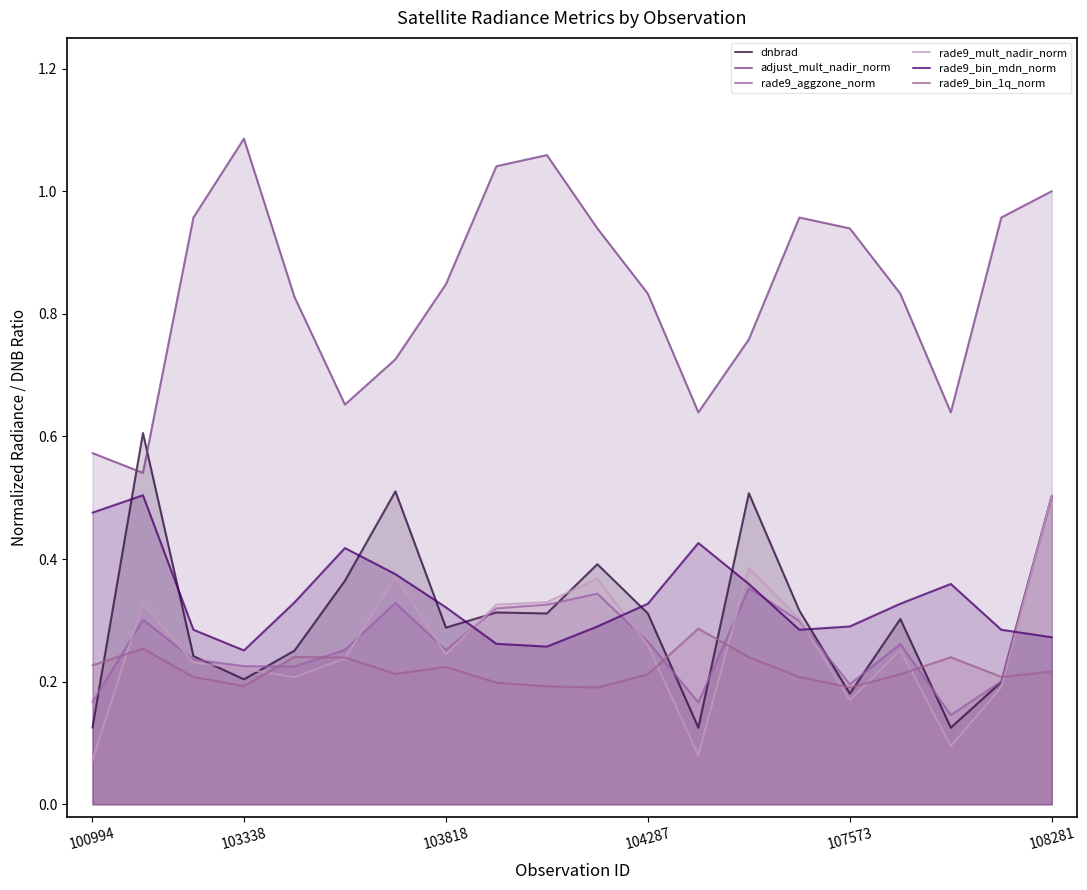

True or false: rade9_mult_nadir_norm and adjust_mult_nadir_norm intersect in this chart.

False